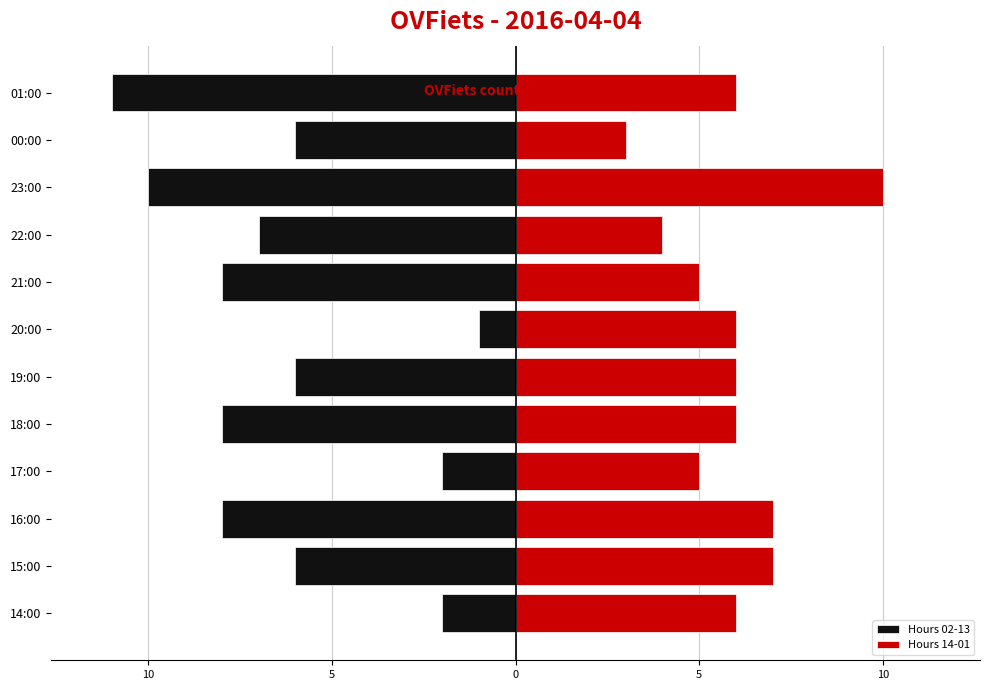

How many series are shown in this chart?

2